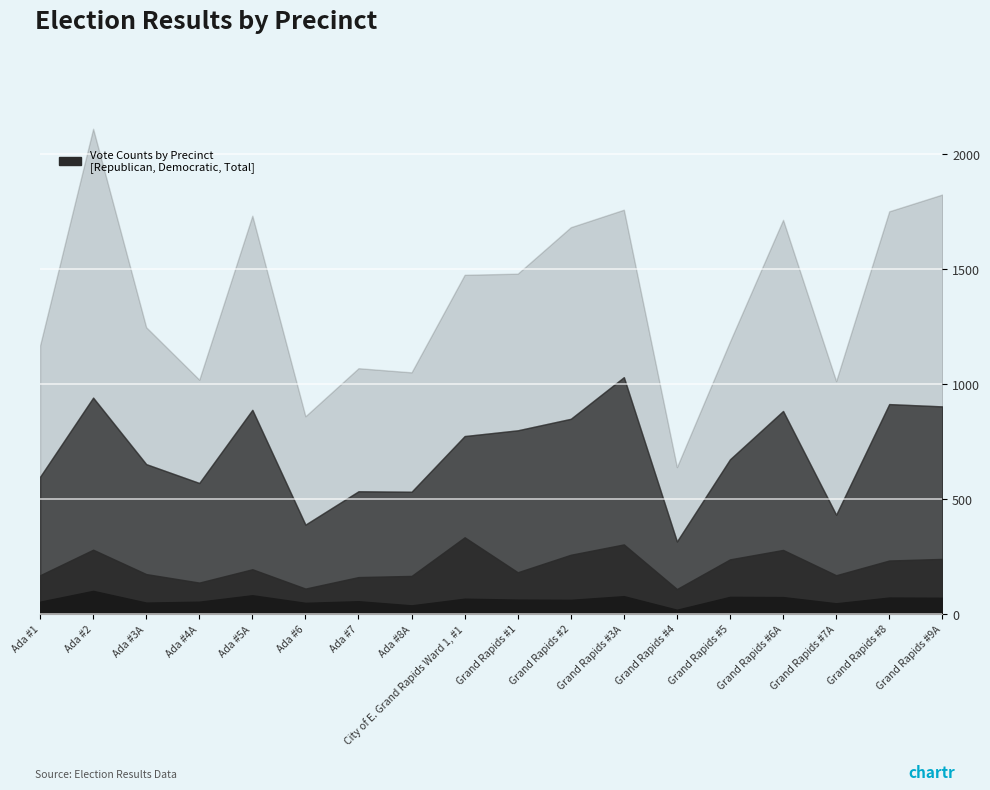

At which label is Registered Voters closest to 1372?

City of E. Grand Rapids Ward 1, #1